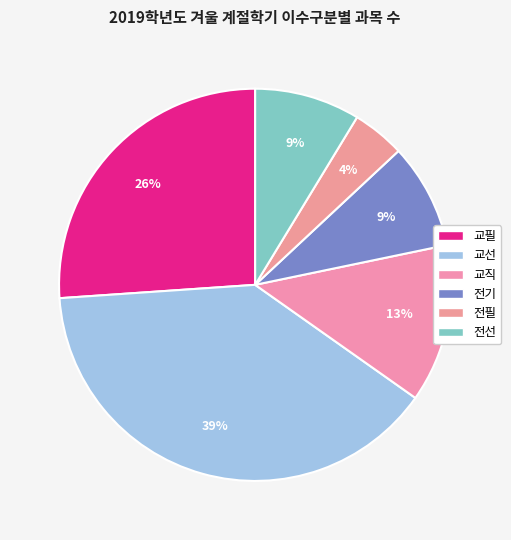

How many segments does this pie chart have?

6